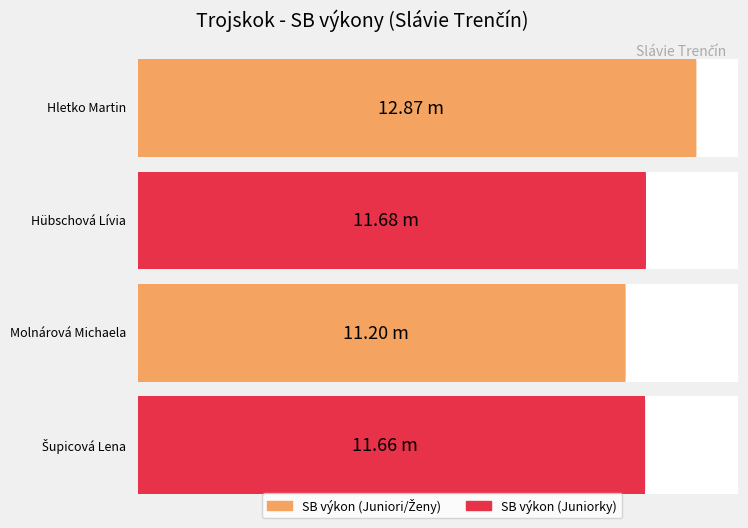

Does the chart contain any negative values?

No